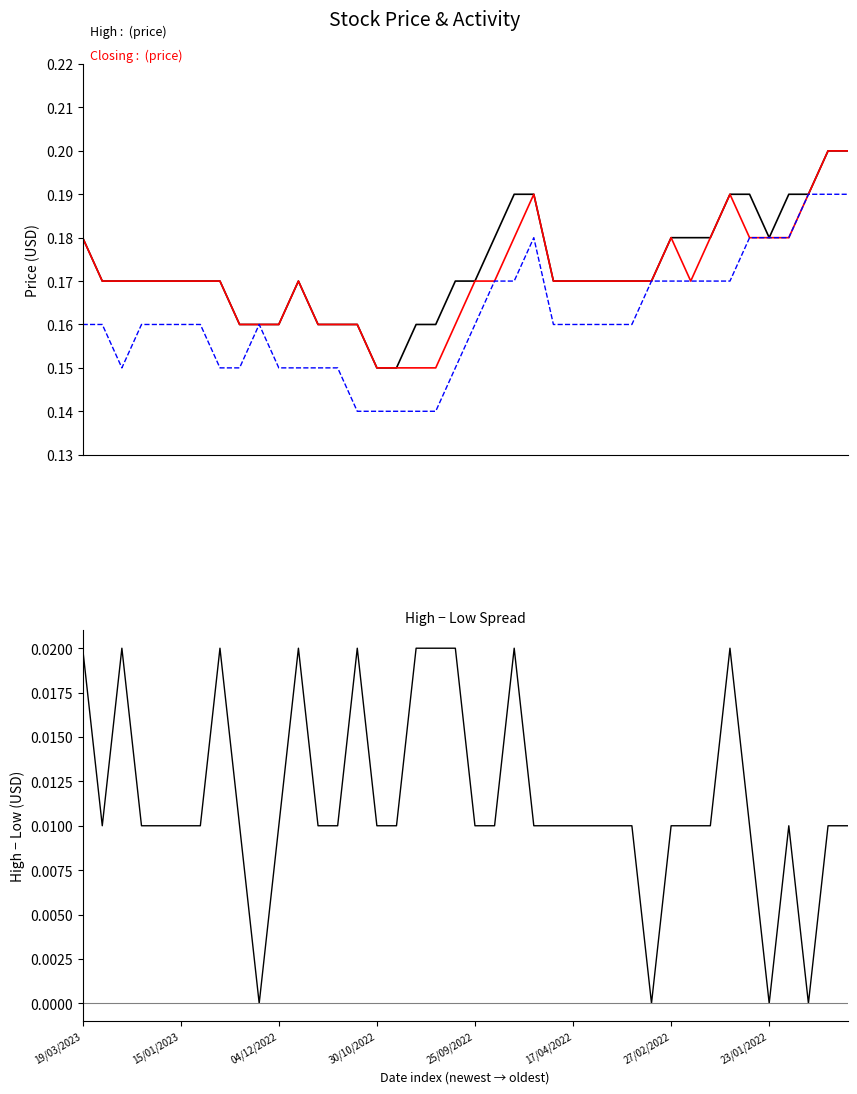

True or false: Low and Closing cross at least once.

False